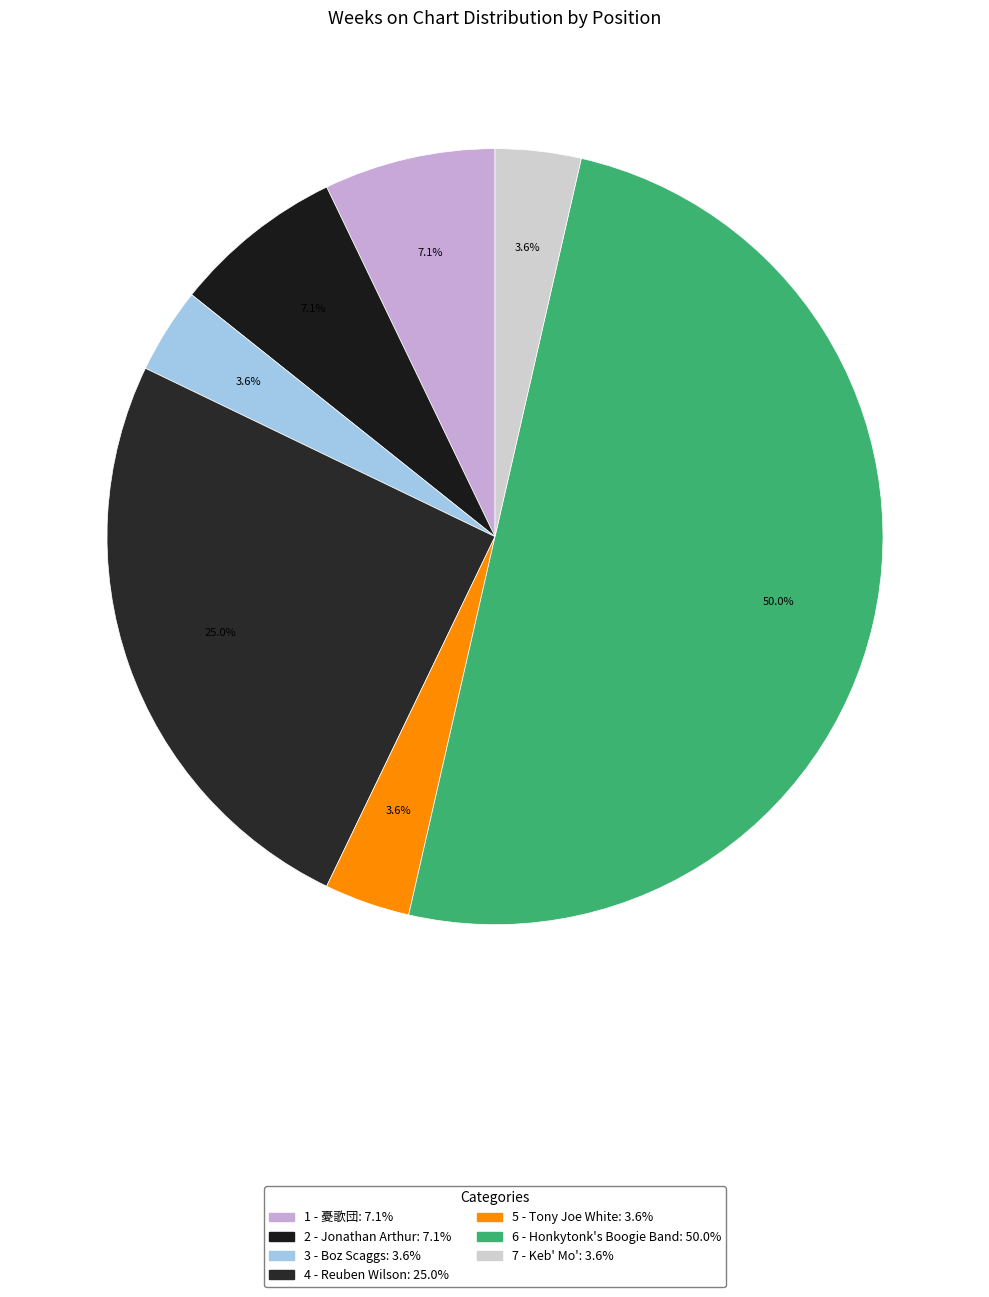

Do 2 - Jonathan Arthur and 4 - Reuben Wilson together represent more than half of the pie?

No